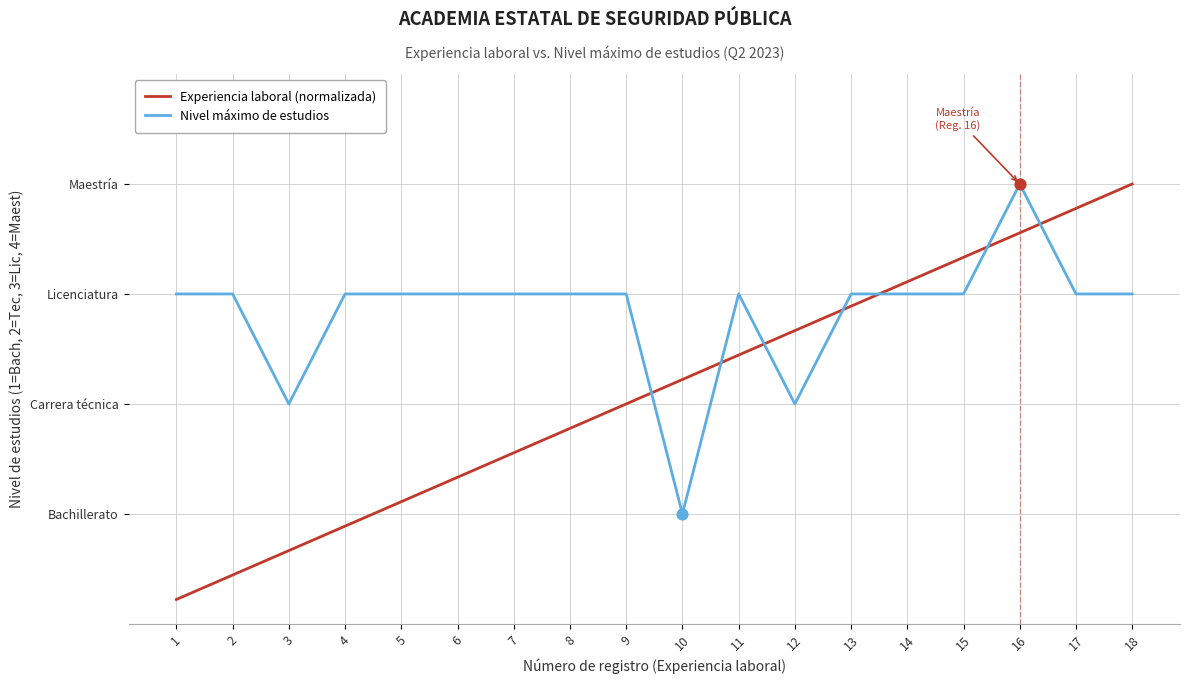

At how many categories does at least one series exceed 2?

17